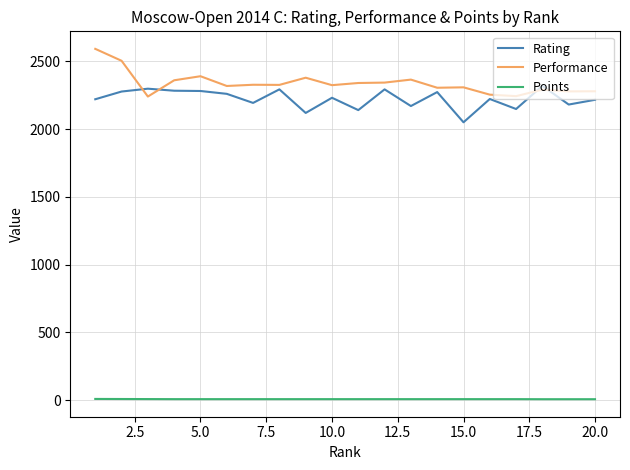

What is the difference between the maximum and minimum values in the Rating series?

269.0